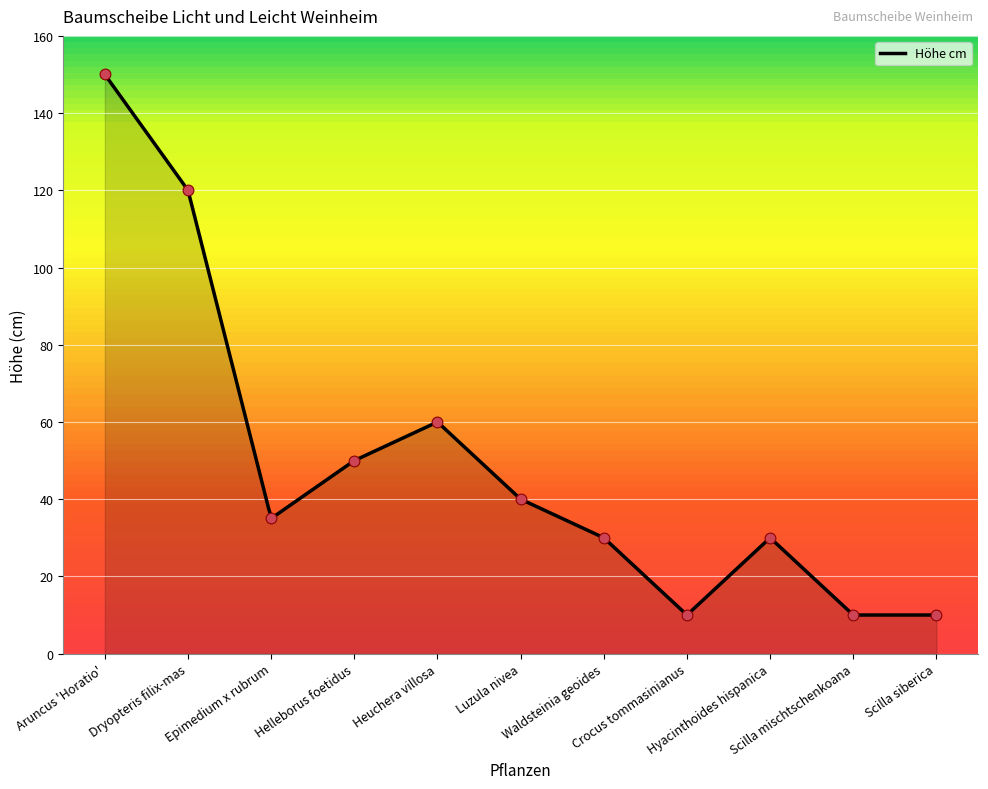

Approximately how many times larger is the value at Aruncus 'Horatio' compared to Scilla mischtschenkoana?

15.0